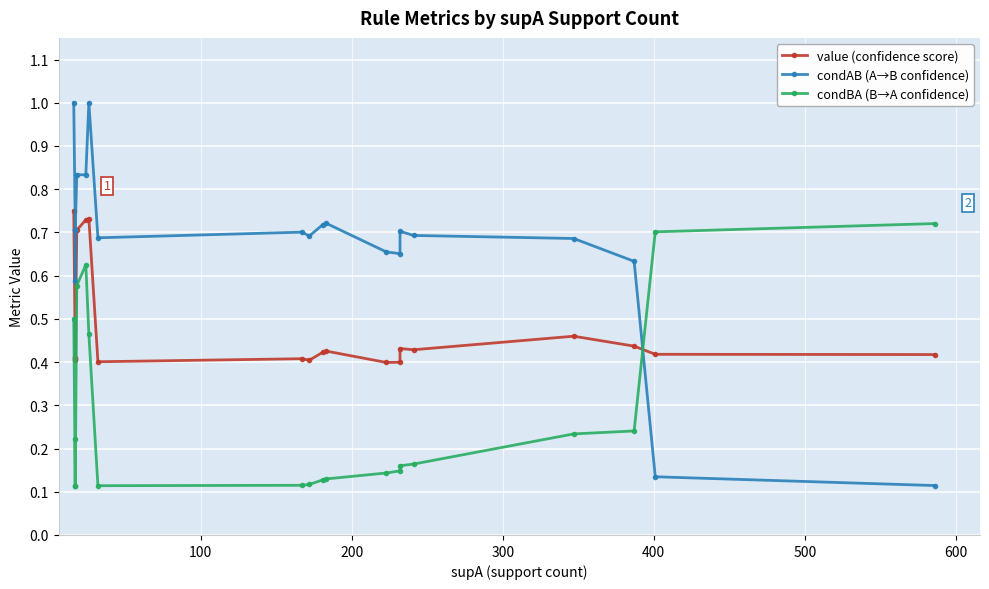

What are all the series names shown in the legend?

value, condAB, condBA